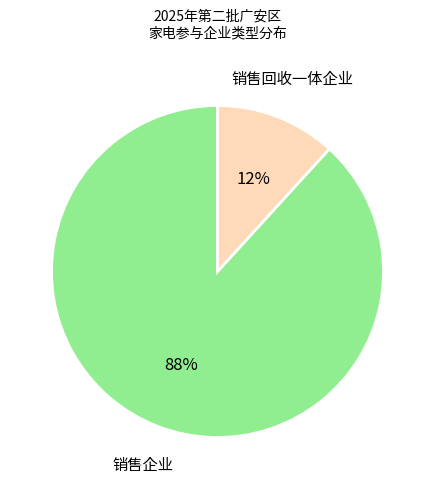

Does 销售企业 represent more than half of the total?

Yes